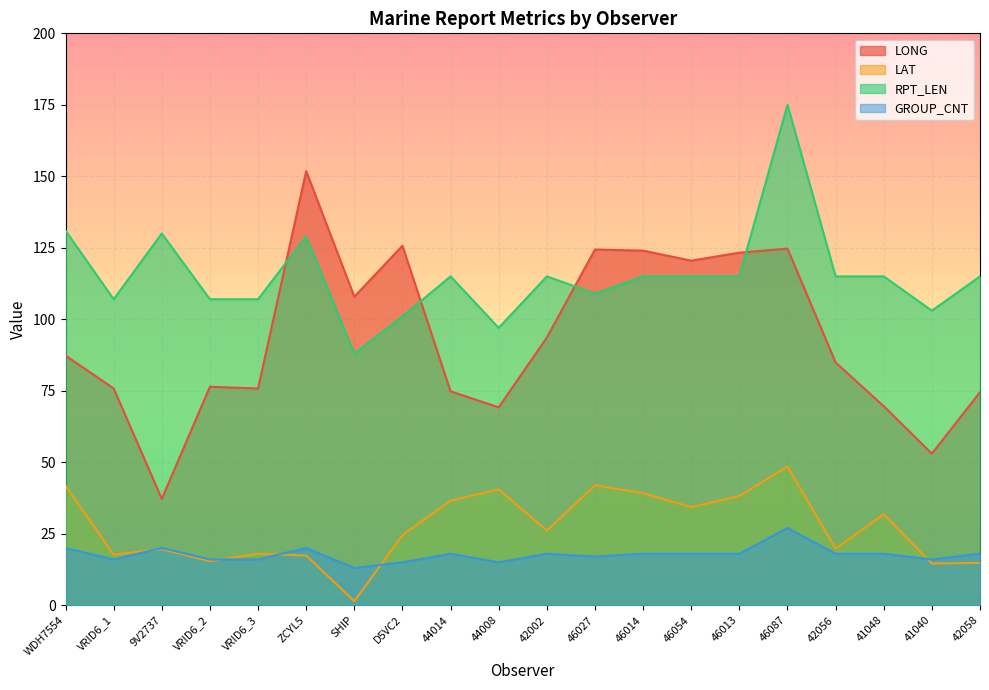

Is the value of LONG at VRID6_3 greater than the value of LAT at 42002?

Yes